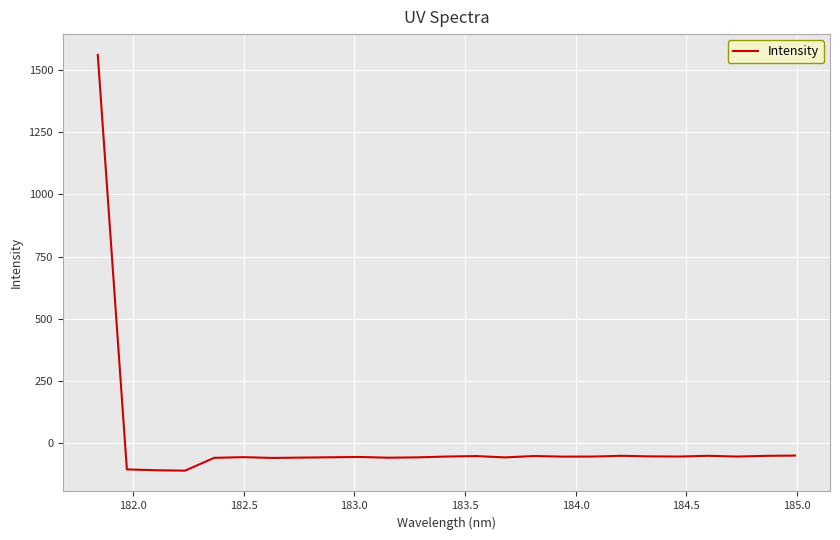

What is the difference between the maximum and minimum values?

1670.9